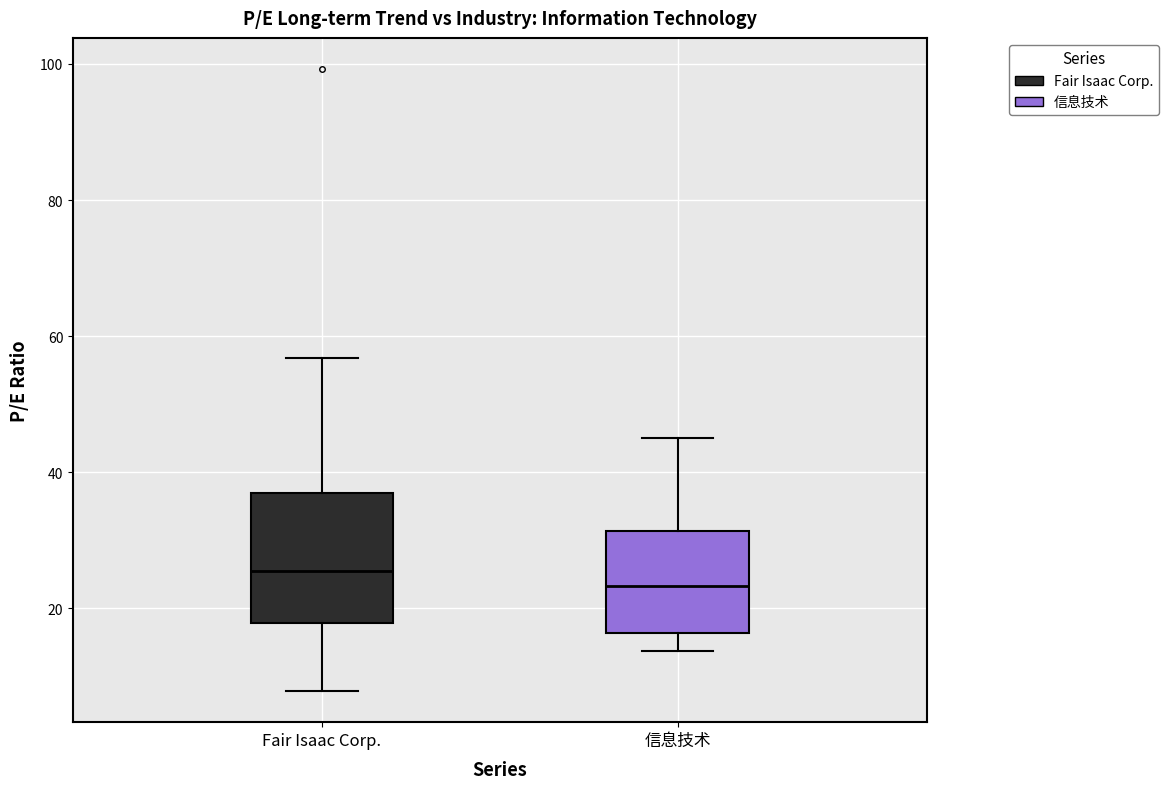

Reading left to right, read every box against the y-axis: the position of its median line, the range the box covers, and the ends of its whiskers. The values are not printed on the chart, so give them approximately, as read against the axis.

Fair Isaac Corp.: median 26, box 18 to 36, whiskers 8 to 56
信息技术: median 24, box 16 to 32, whiskers 14 to 46